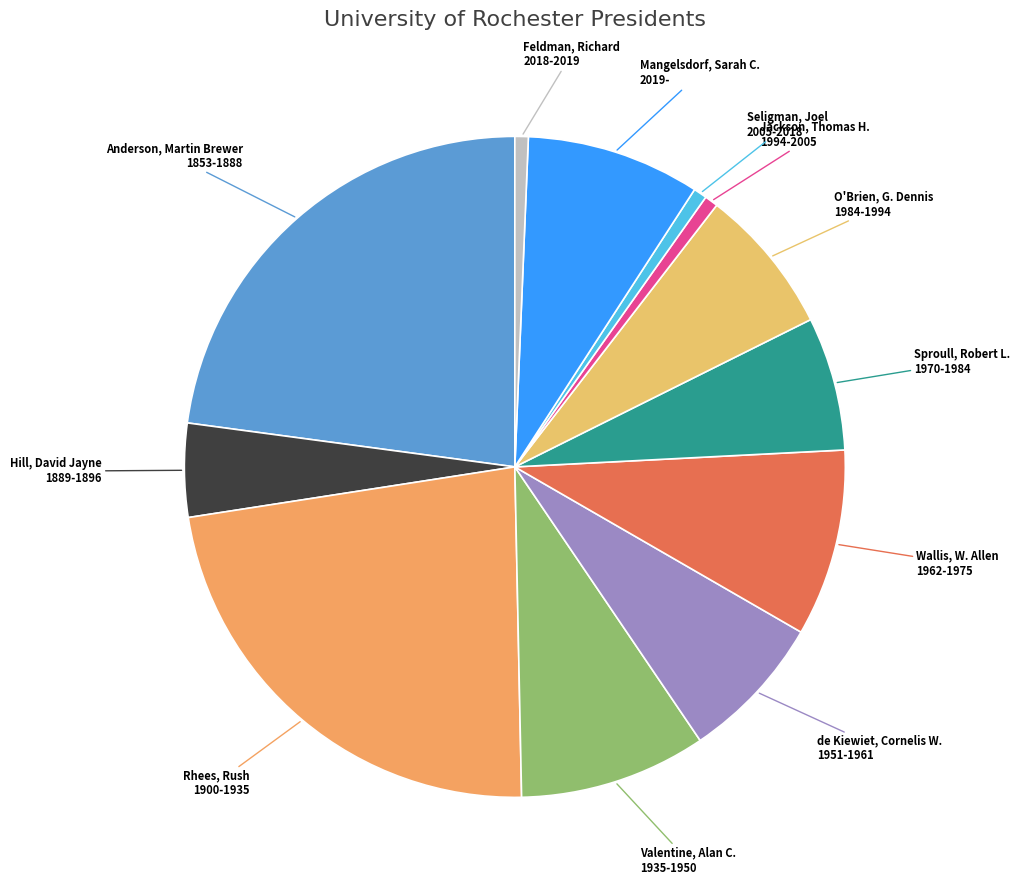

How many segments does this pie chart have?

12